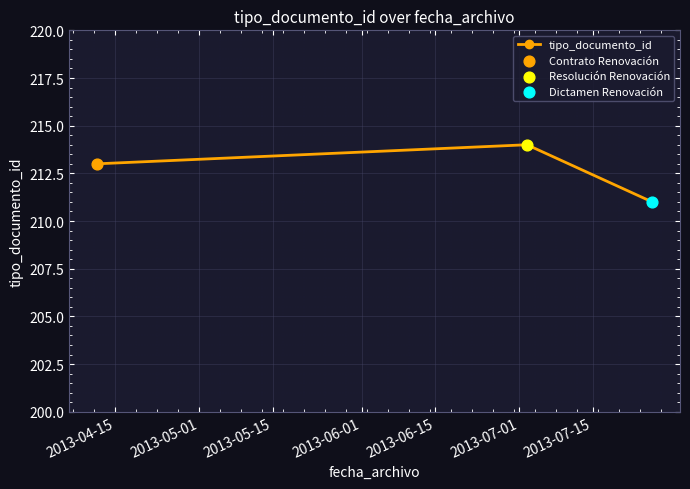

What is the maximum value shown in the chart?

214